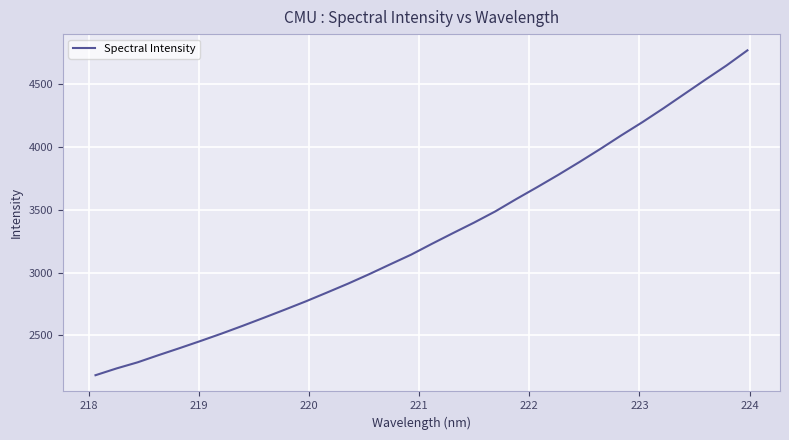

What is the minimum value shown in the chart?

2183.8